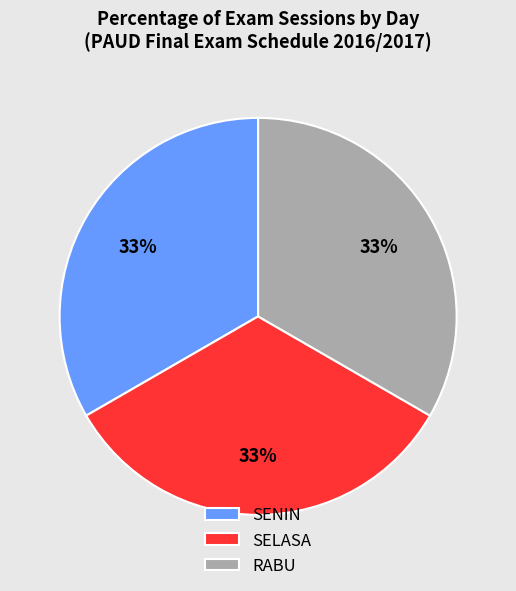

Is it true that SENIN is 33% of the pie?

True